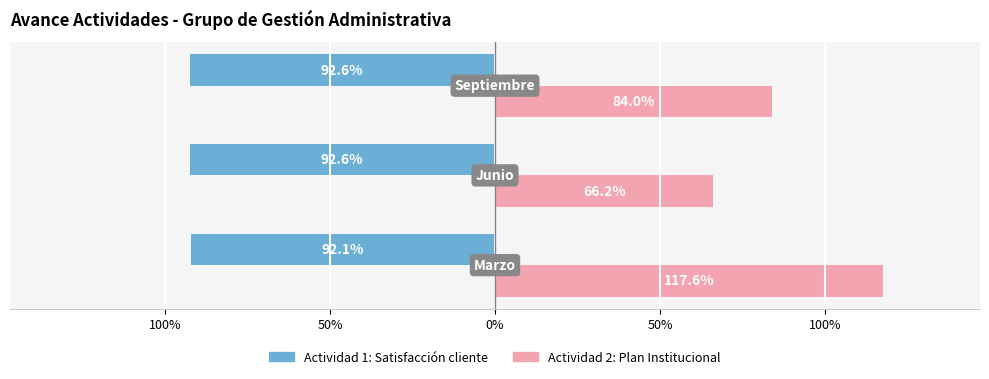

Which series has the widest spread of values?

Actividad 2: Plan Institucional